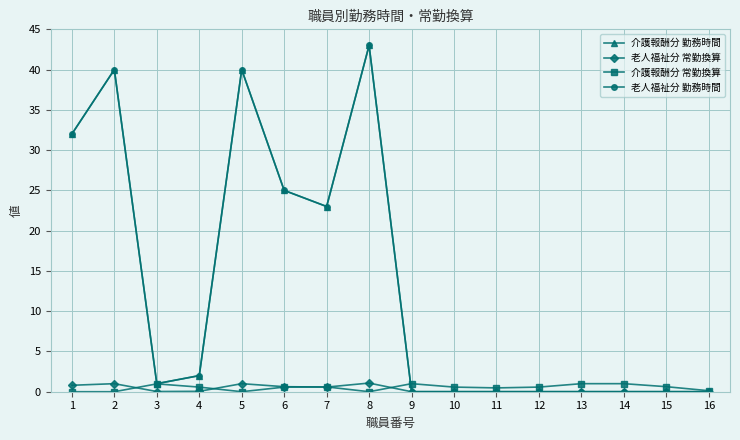

List the labels in order of 老人福祉分 常勤換算 value, smallest first.

9, 10, 11, 12, 13, 14, 15, 16, 3, 4, 7, 6, 1, 2, 5, 8